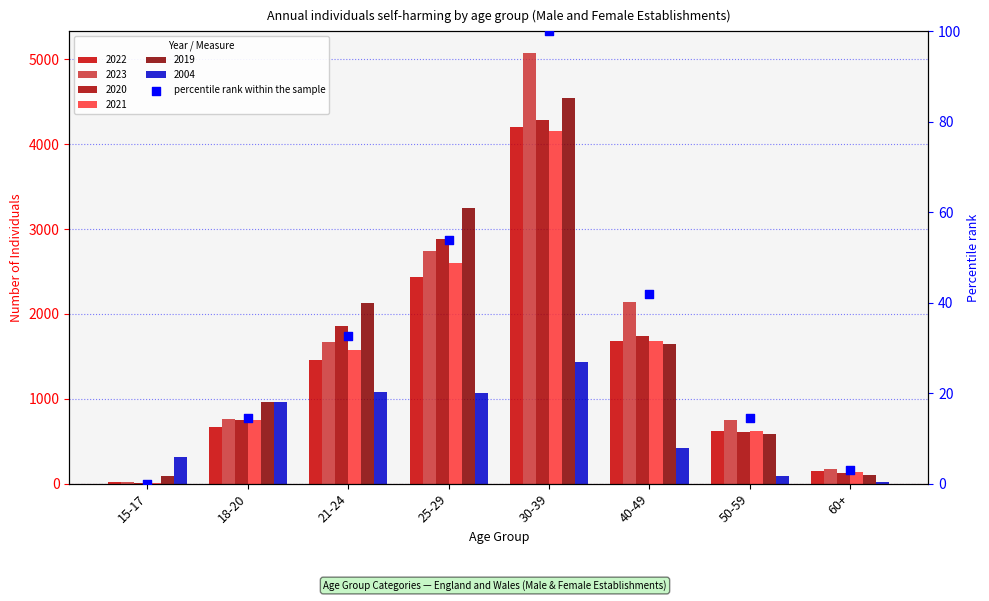

Which has a higher value, 40-49 or 30-39?

30-39